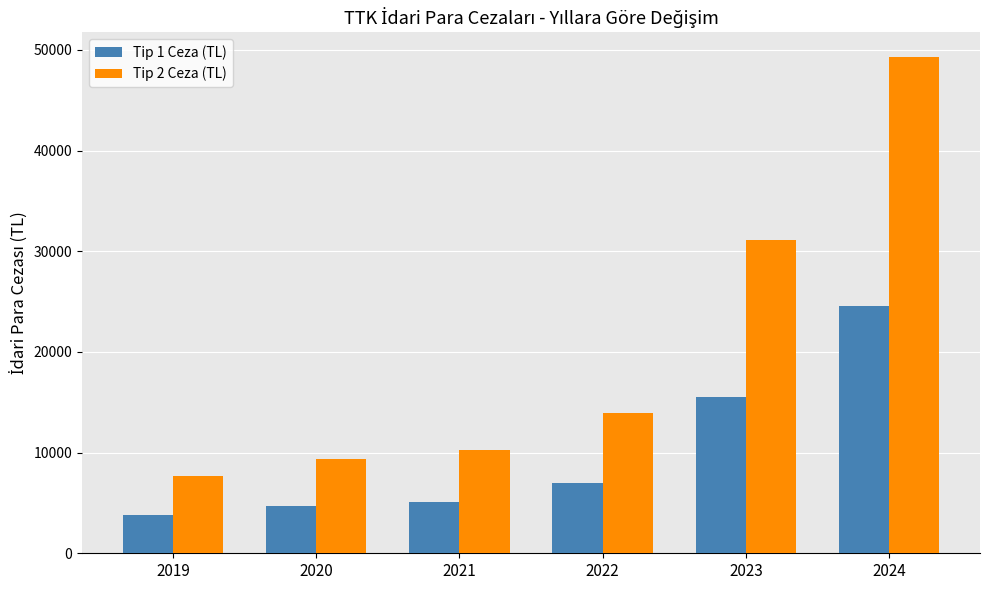

The Tip 1 Ceza (TL) series shows 3825 at 2019. True or false?

True